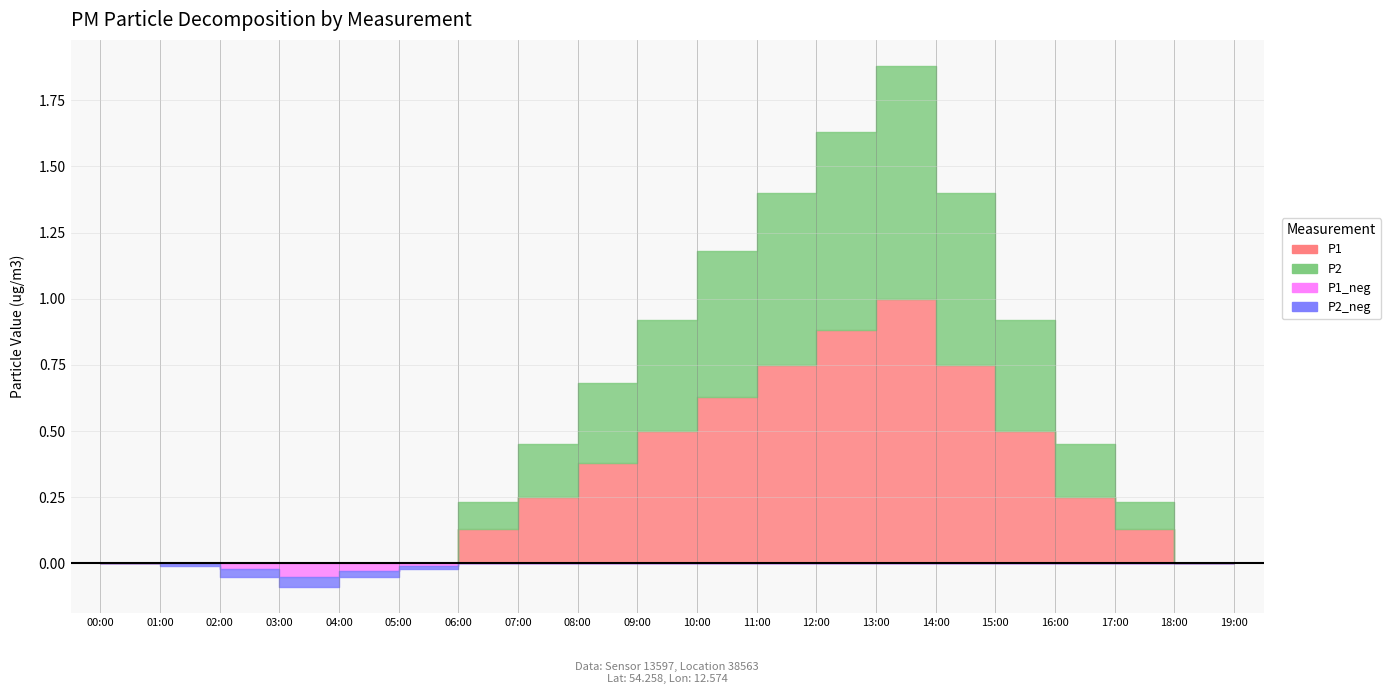

At which label does P2 reach its minimum?

00:00